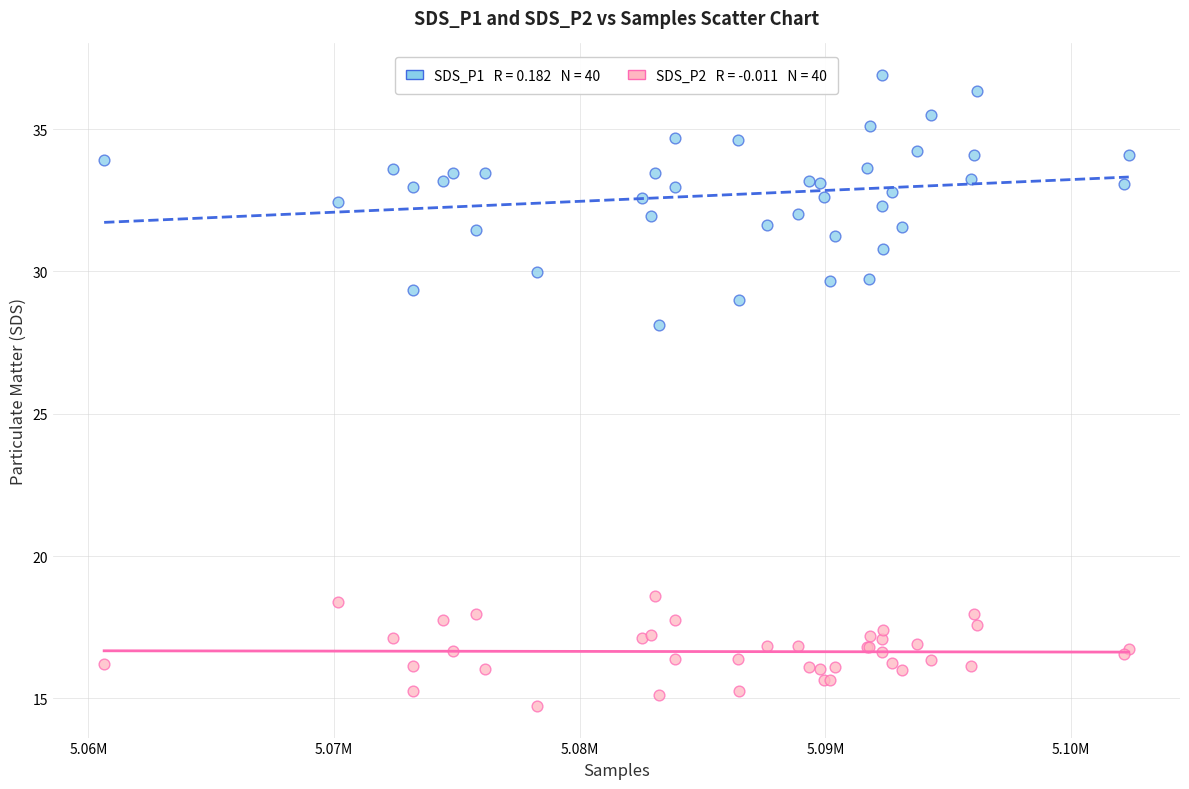

Across all series, what Y value is closest to 25?

28.1